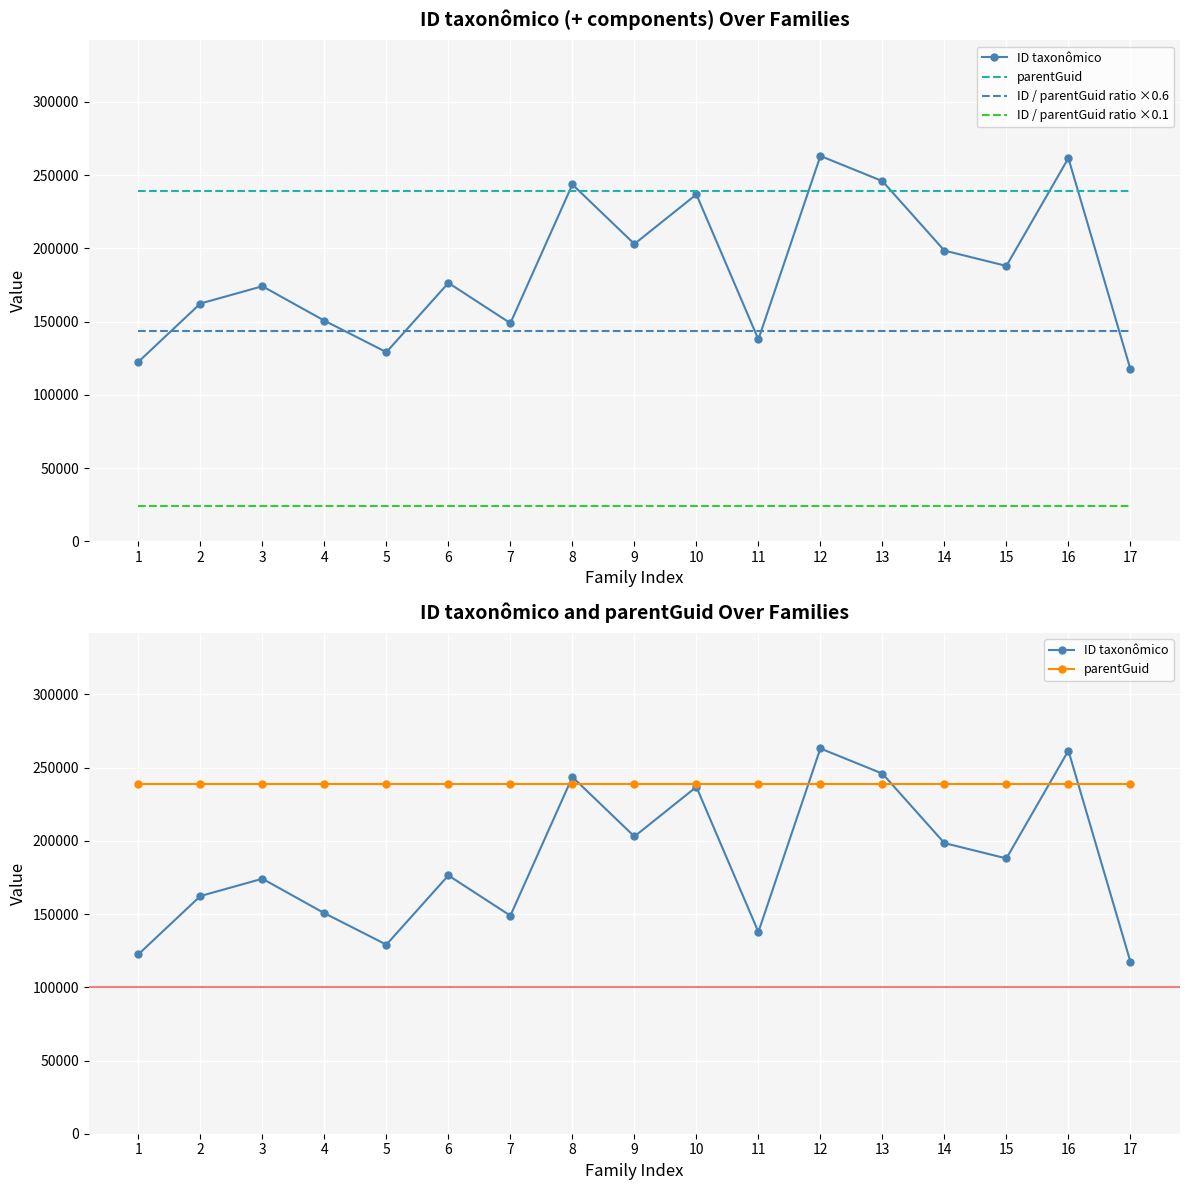

Which series changed the most between 5 and 8?

ID taxonômico